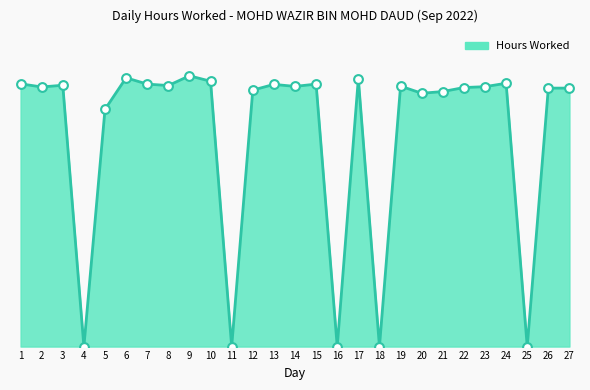

What is the change in value from 9 to 11?

-9.4